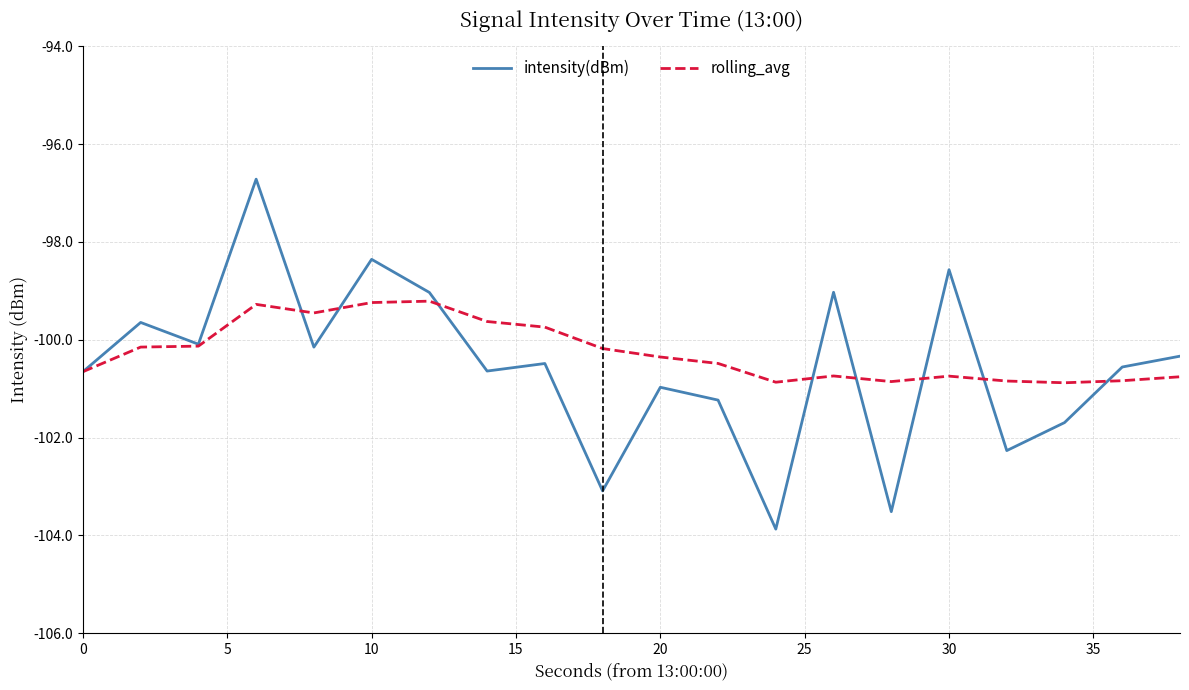

Which series has the largest range (max minus min)?

intensity(dBm)